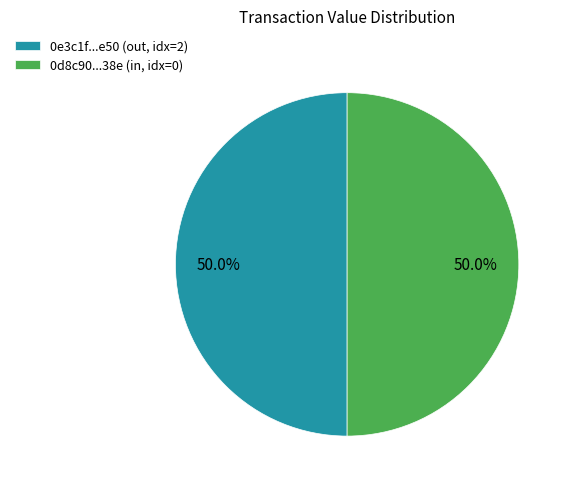

Do 0e3c1f...e50 (out, idx=2) and 0d8c90...38e (in, idx=0) together represent more than half of the pie?

Yes